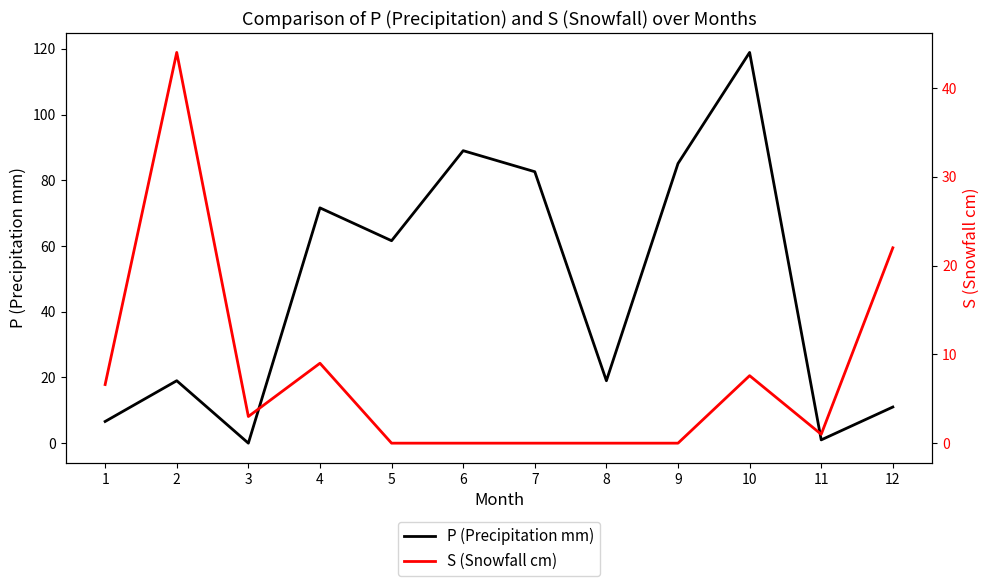

What is the difference between the maximum and minimum values in the S (Snowfall cm) series?

44.0